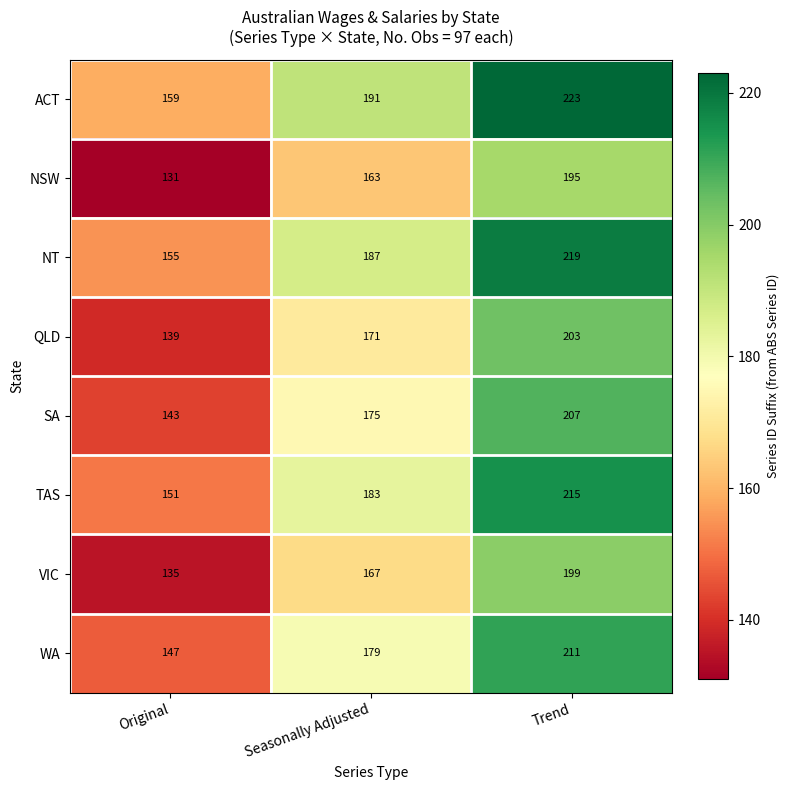

Is it true that QLD equals 203 at Trend?

True